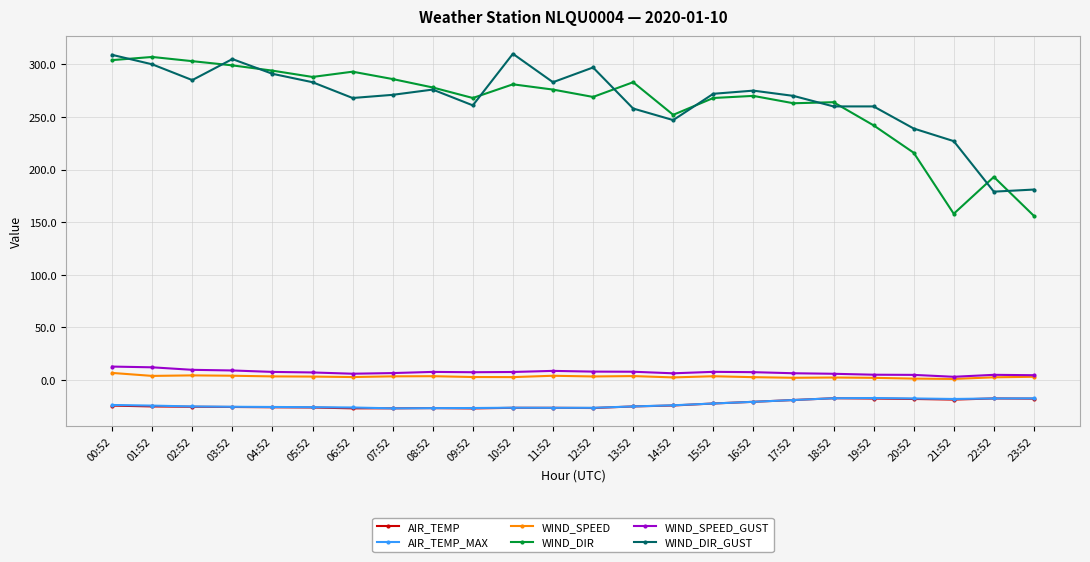

What are all the series names shown in the legend?

AIR_TEMP, AIR_TEMP_MAX, WIND_SPEED, WIND_DIR, WIND_SPEED_GUST, WIND_DIR_GUST